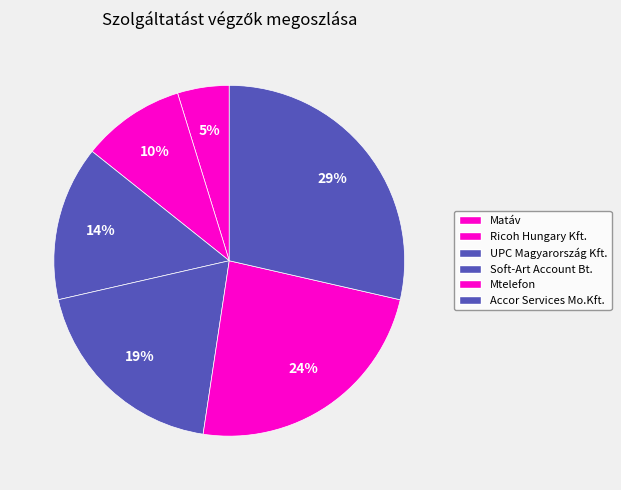

To the nearest percent, what percentage of the pie is Matáv?

5%